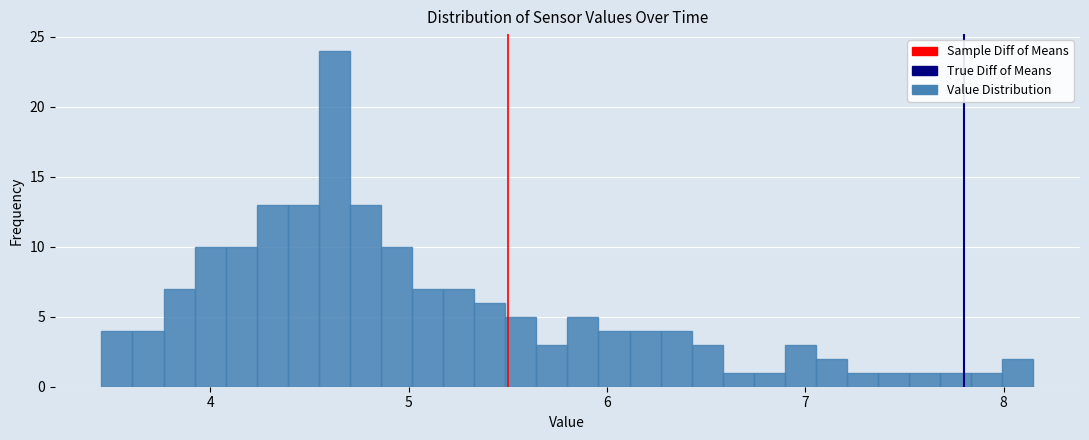

Around what value on the x-axis is the tallest bar? Give the approximate position of its centre, as read against the axis.

4.6